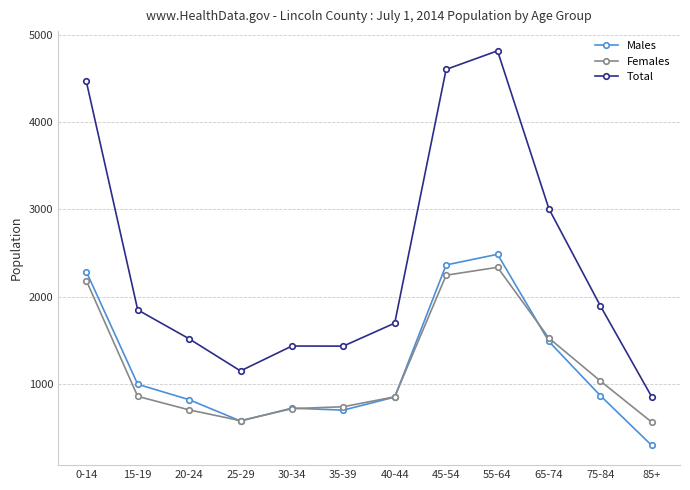

What position from the right is 40-44?

6